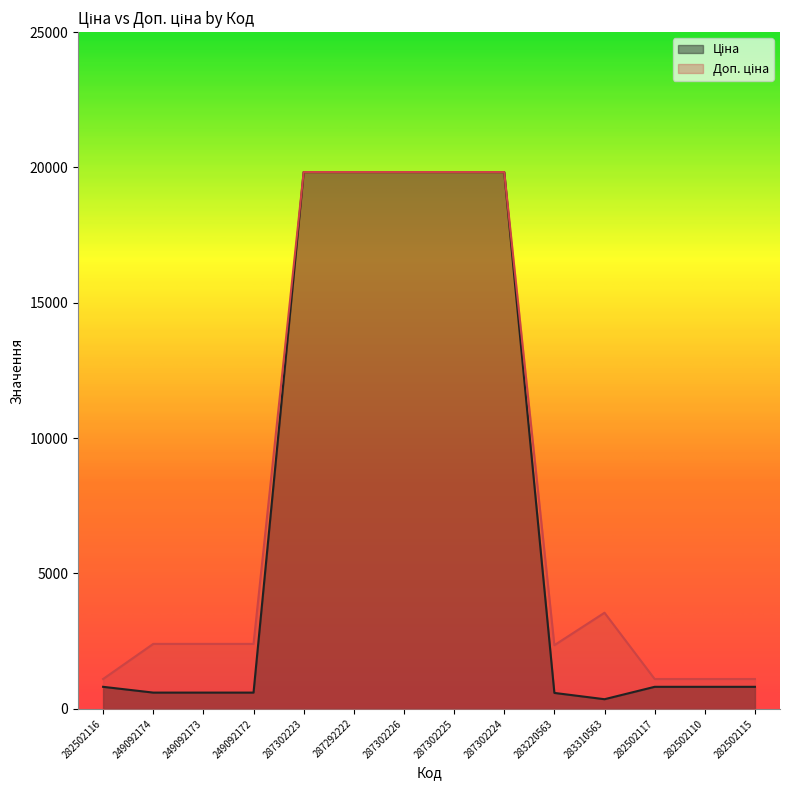

True or false: Ціна has a value of 355.0 at 283310563.

True